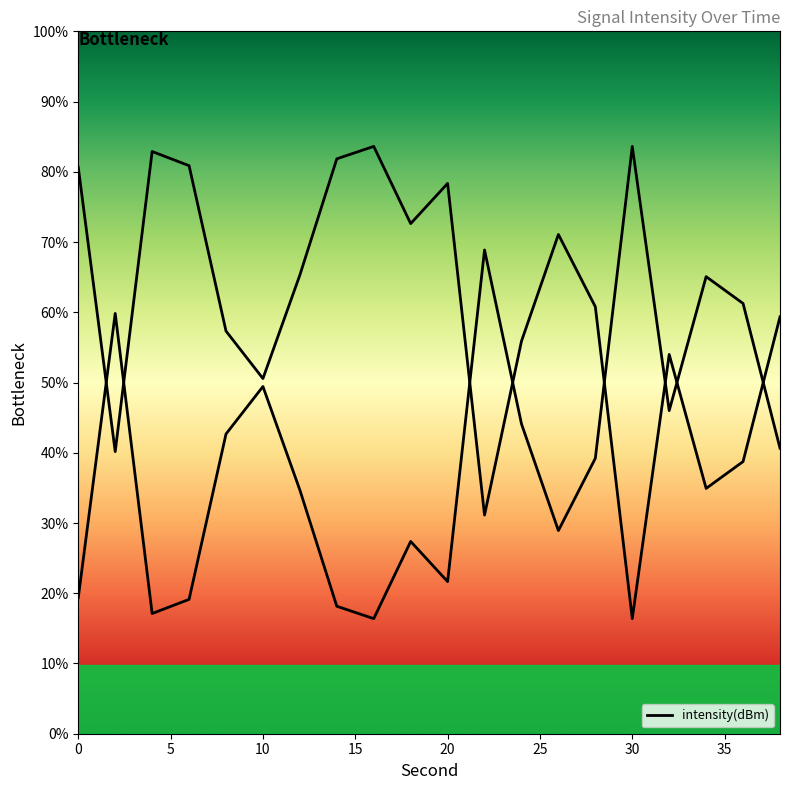

List the labels in order of value, smallest first.

30, 22, 34, 36, 2, 10, 32, 24, 8, 38, 28, 12, 26, 18, 20, 0, 6, 14, 4, 16